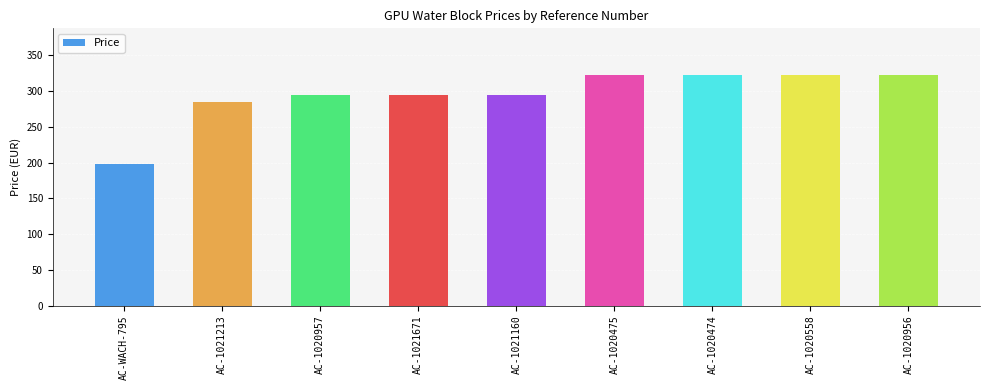

How many values exceed 293?

7